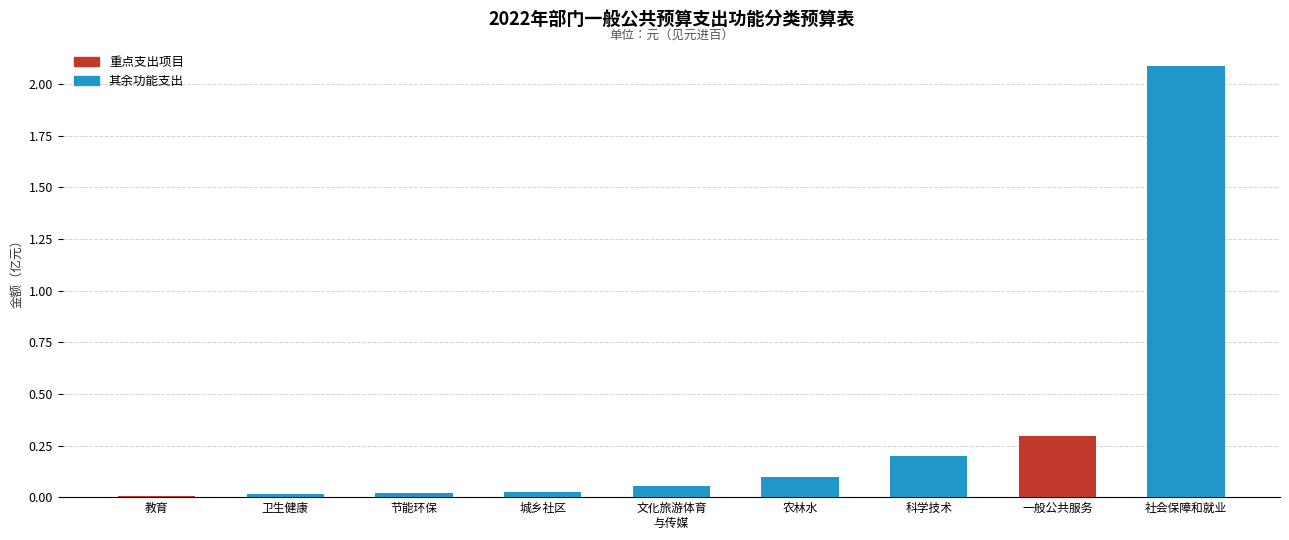

What is the greatest value displayed?

2.1